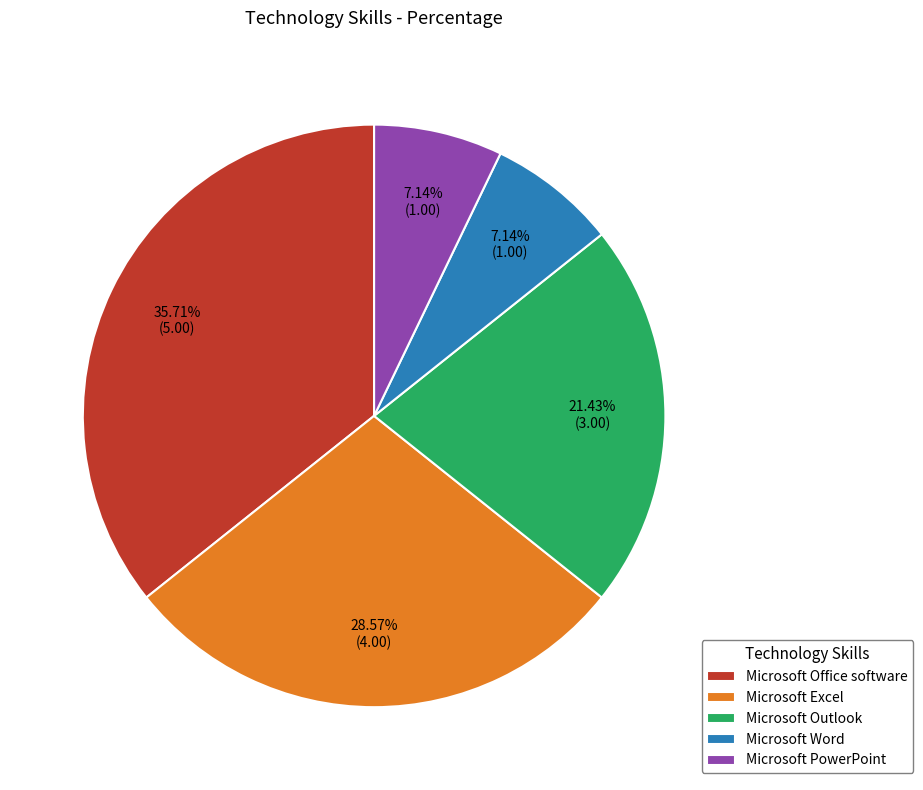

How many segments does this pie chart have?

5